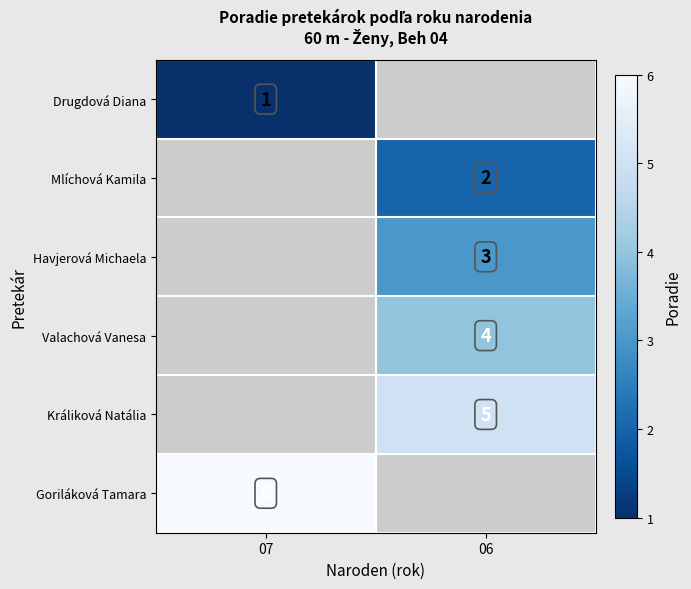

The Goriláková Tamara series shows 2 at 07. True or false?

False